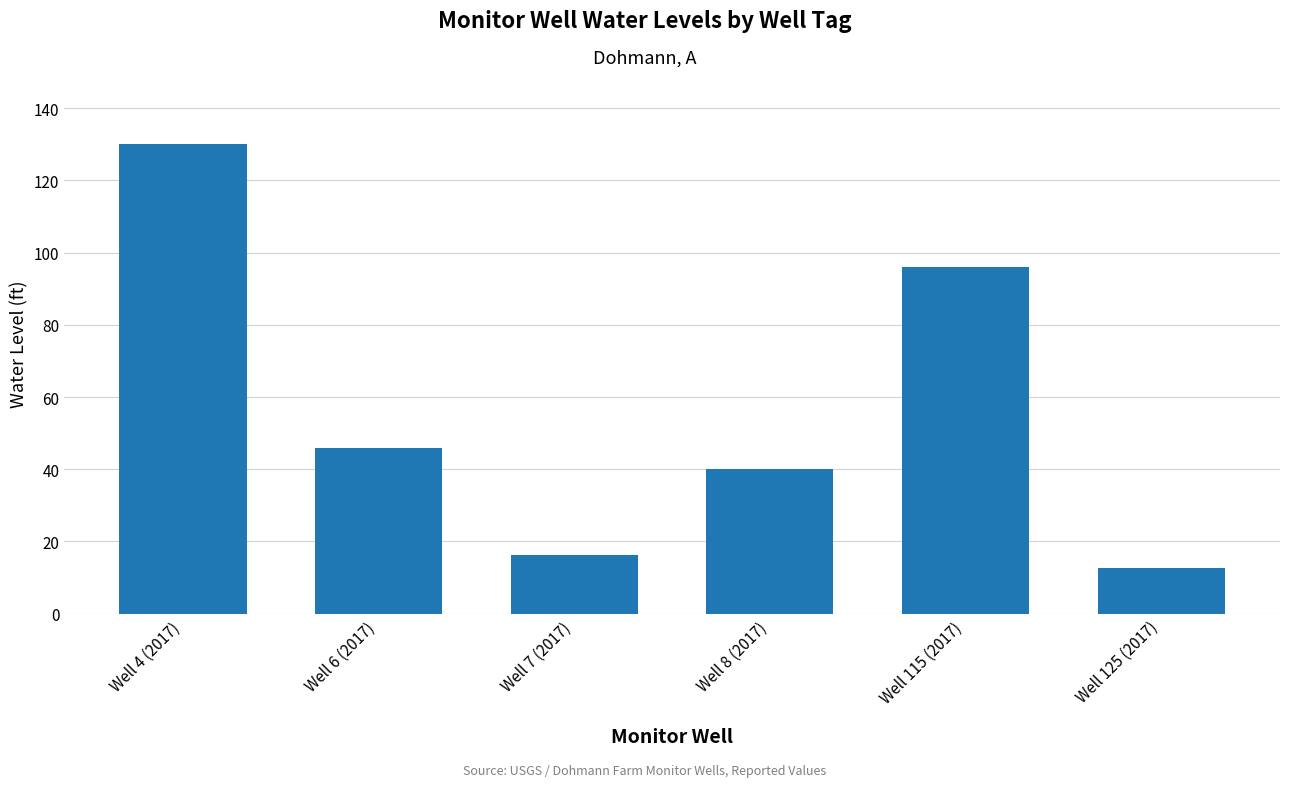

Read the value at Well 125 (2017).

12.6